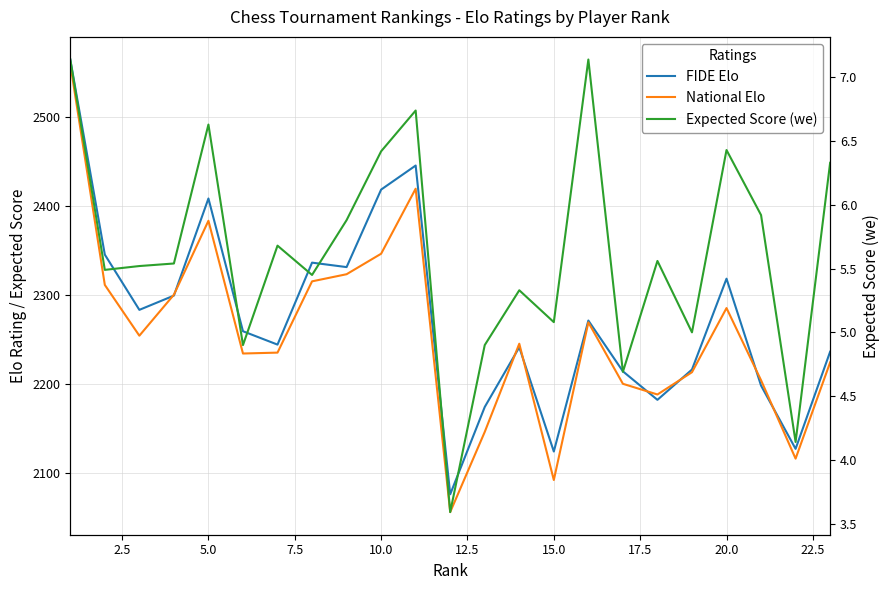

Reading left to right, transcribe all the data shown in this chart.

FIDE Elo: 2564.0	2345.0	2283.0	2299.0	2408.0	2259.0	2244.0	2336.0	2331.0	2418.0	2445.0	2076.0	2174.0	2241.0	2124.0	2271.0	2214.0	2182.0	2216.0	2318.0	2198.0	2127.0	2236.0
National Elo: 2559.0	2311.0	2254.0	2300.0	2383.0	2234.0	2235.0	2315.0	2323.0	2346.0	2419.0	2056.0	2146.0	2245.0	2092.0	2269.0	2200.0	2188.0	2213.0	2285.0	2204.0	2116.0	2224.0
Expected Score (we): 7.1	5.5	5.5	5.5	6.6	4.9	5.7	5.5	5.9	6.4	6.7	3.6	4.9	5.3	5.1	7.1	4.7	5.6	5.0	6.4	5.9	4.1	6.3